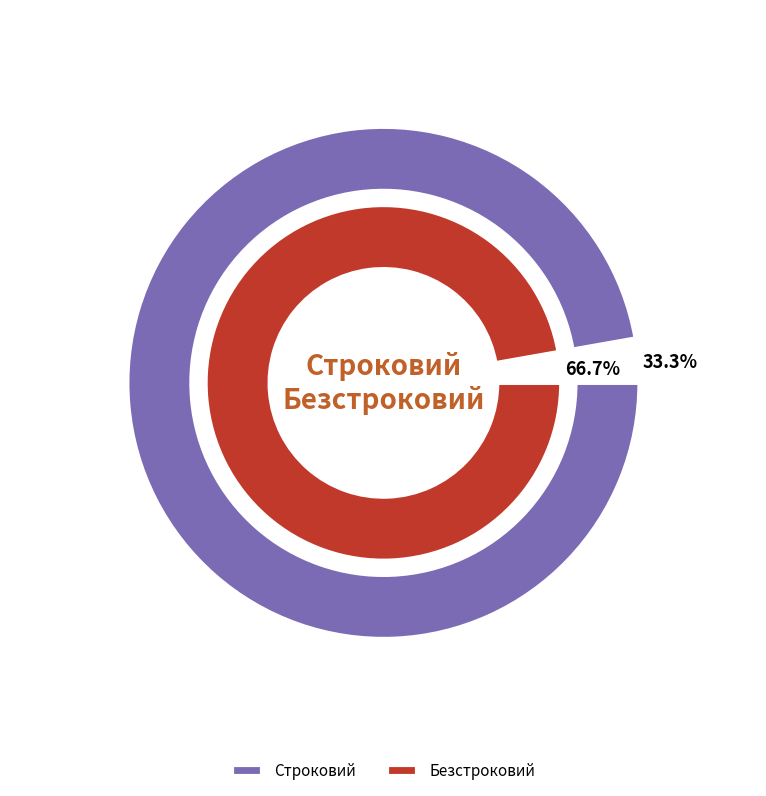

Between Строковий and Безстроковий, which is larger?

Безстроковий